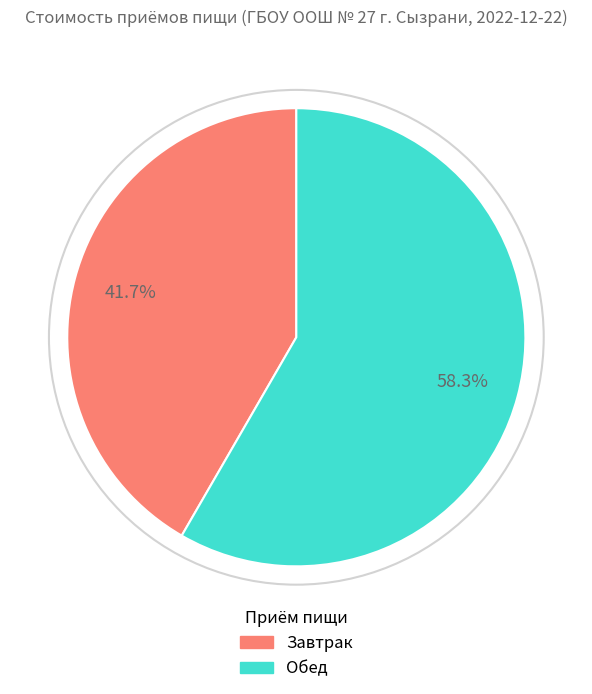

Is there any slice that represents more than half of the pie?

Yes